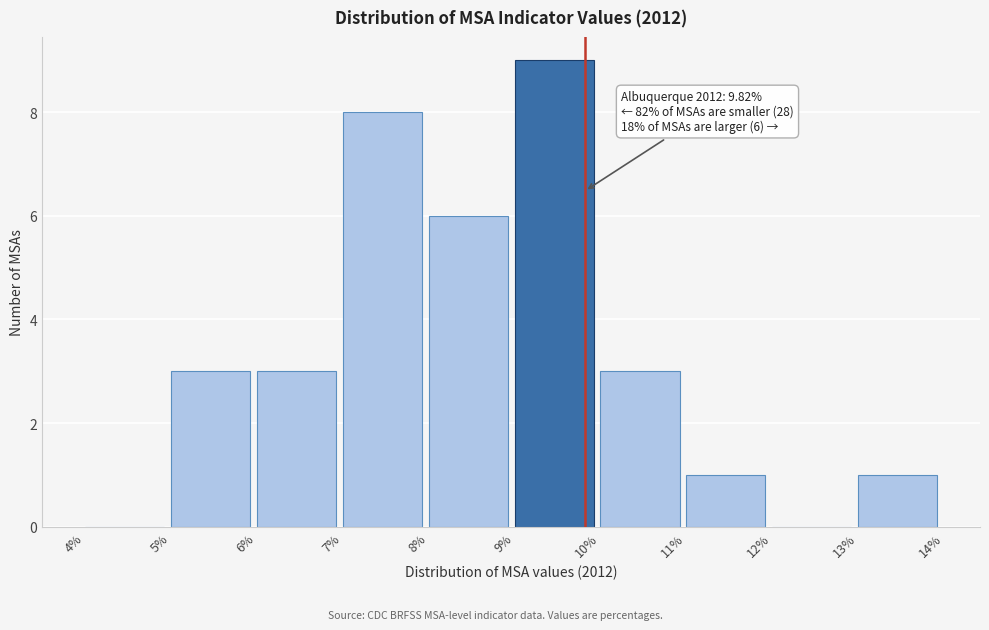

Over which range of the x-axis is the bar tallest?

9% to 10%